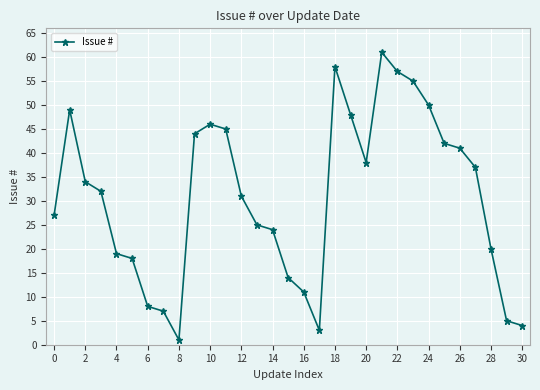

True or false: the data has more than 0 interior local peaks.

True